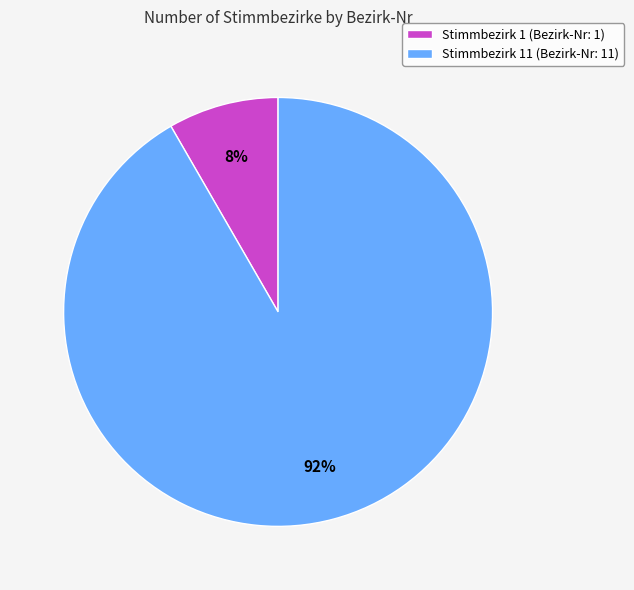

Which category accounts for the majority?

Stimmbezirk 11 (Bezirk-Nr: 11)